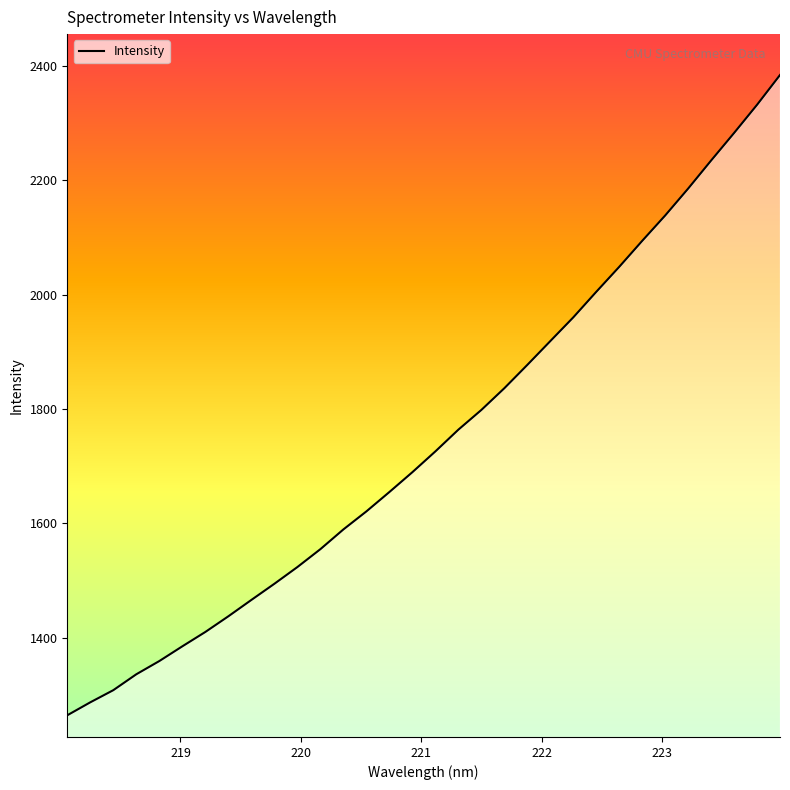

What is the greatest value displayed?

2384.2